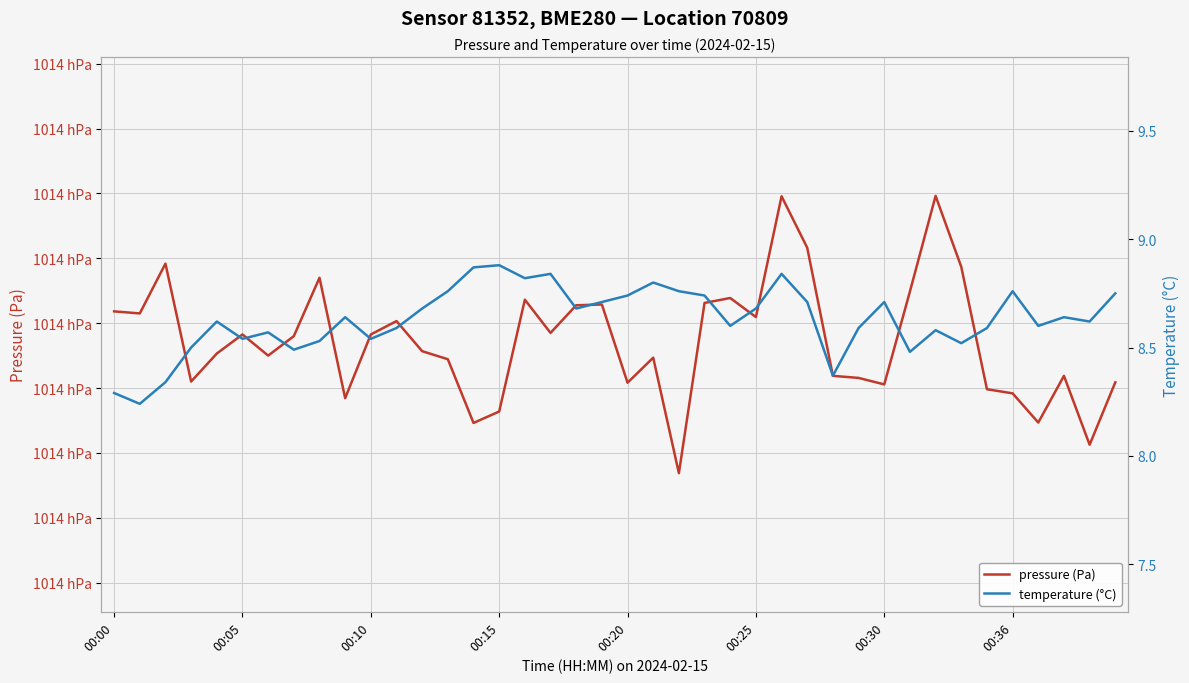

At which category is the sum across all series the highest?

26